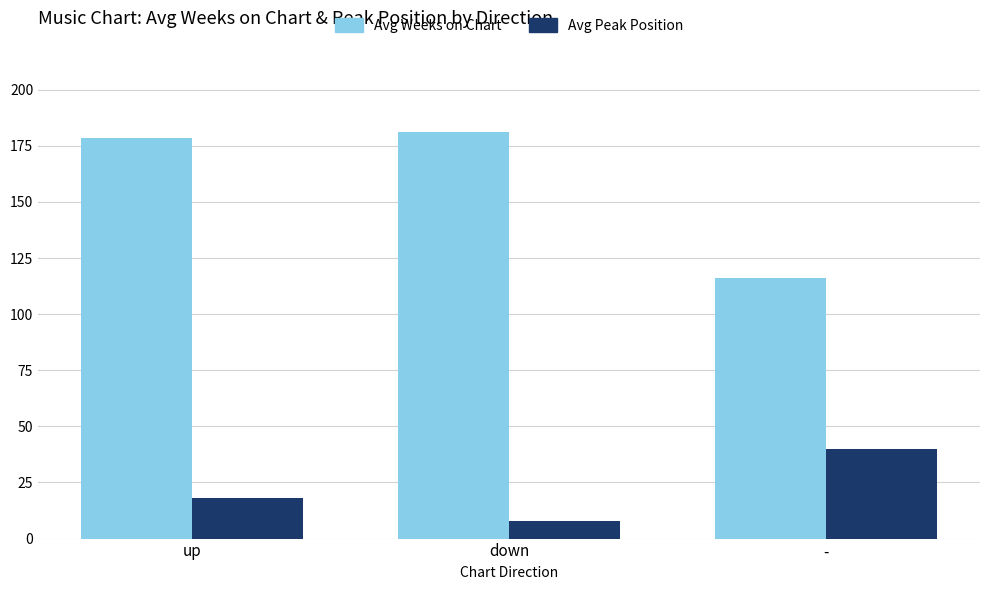

Rank the categories by Avg Peak Position value from lowest to highest.

down, up, -